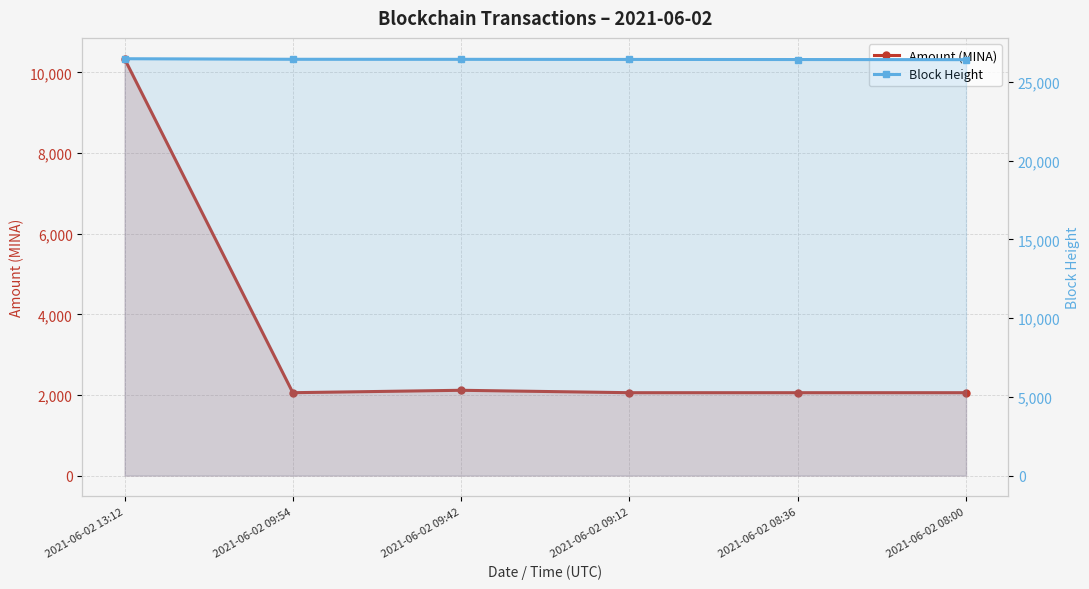

At which label does Amount (MINA) reach its peak?

2021-06-02 13:12